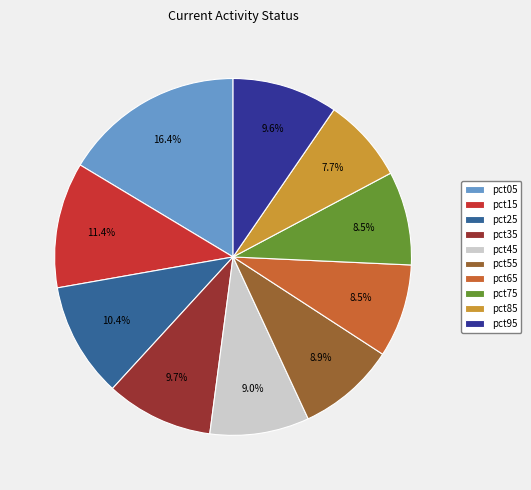

How many slices are in this pie chart?

10